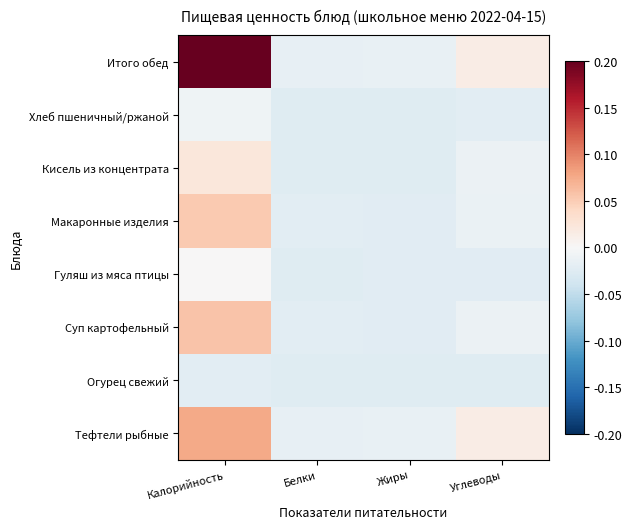

How many distinct data groups are displayed?

8